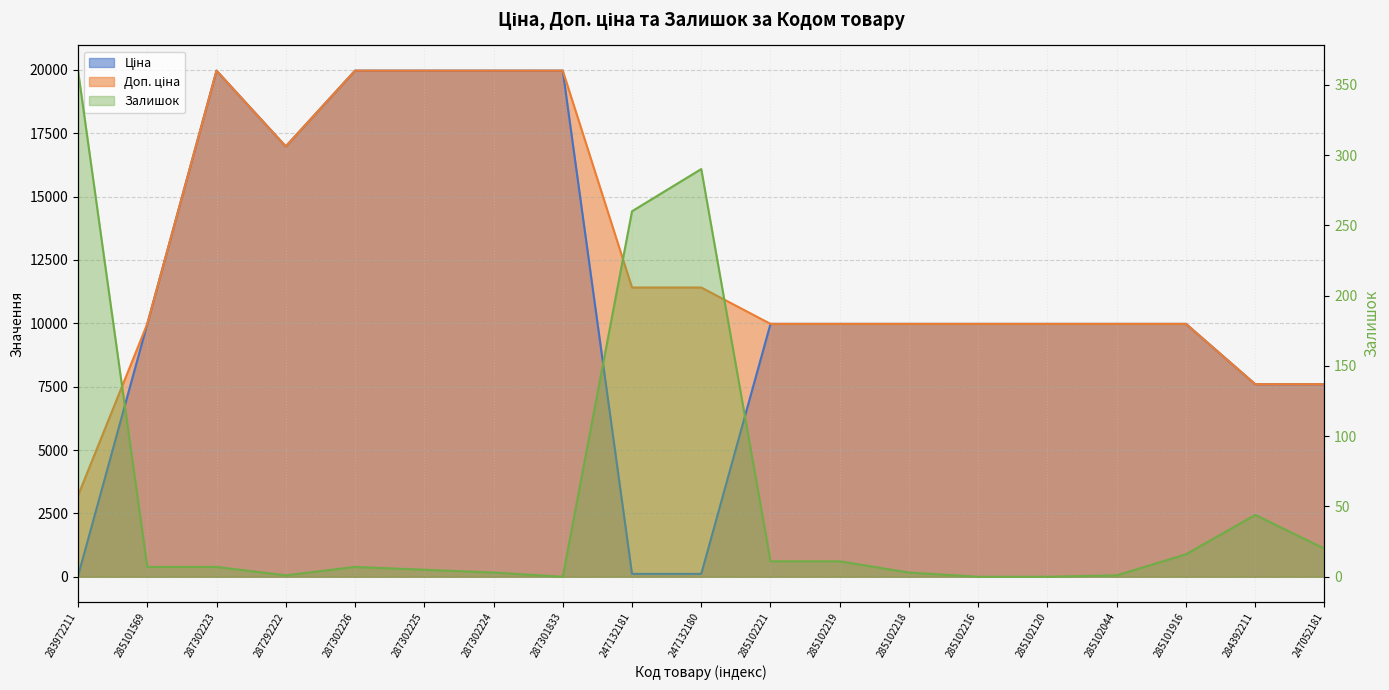

What is the value of the Ціна point at the 2nd from the left?

9975.0